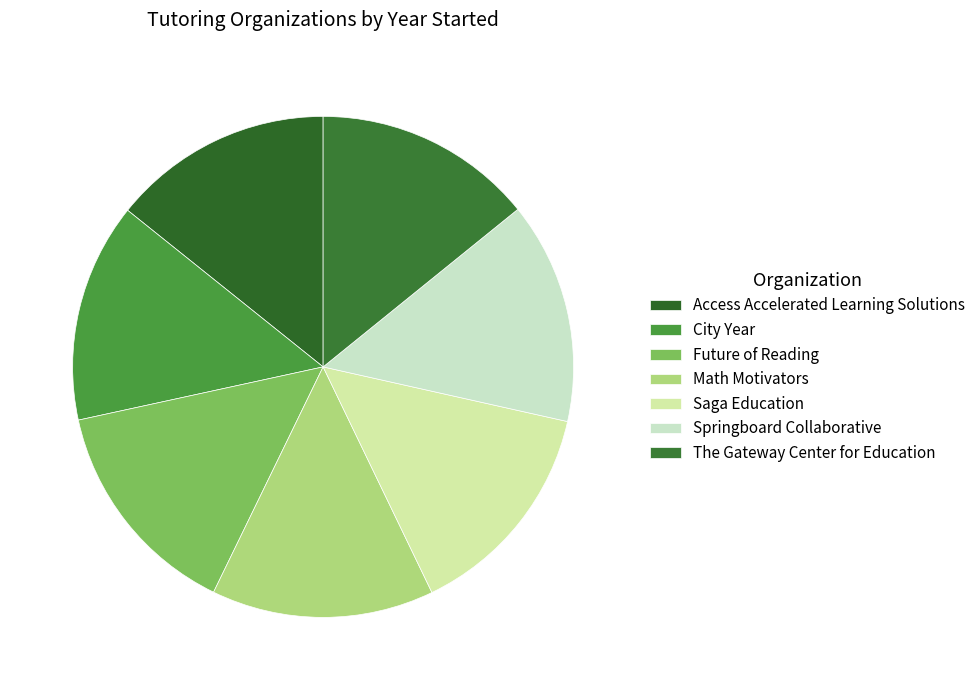

Is it true that Math Motivators is 14% of the pie?

True